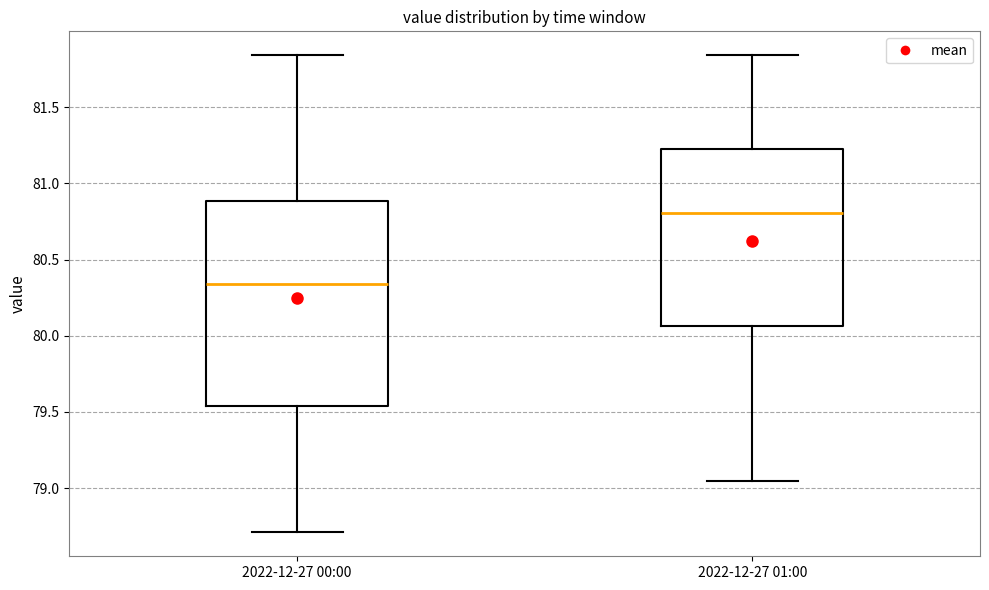

Comparing the boxes themselves (not the whiskers), which one is the tallest?

2022-12-27 00:00